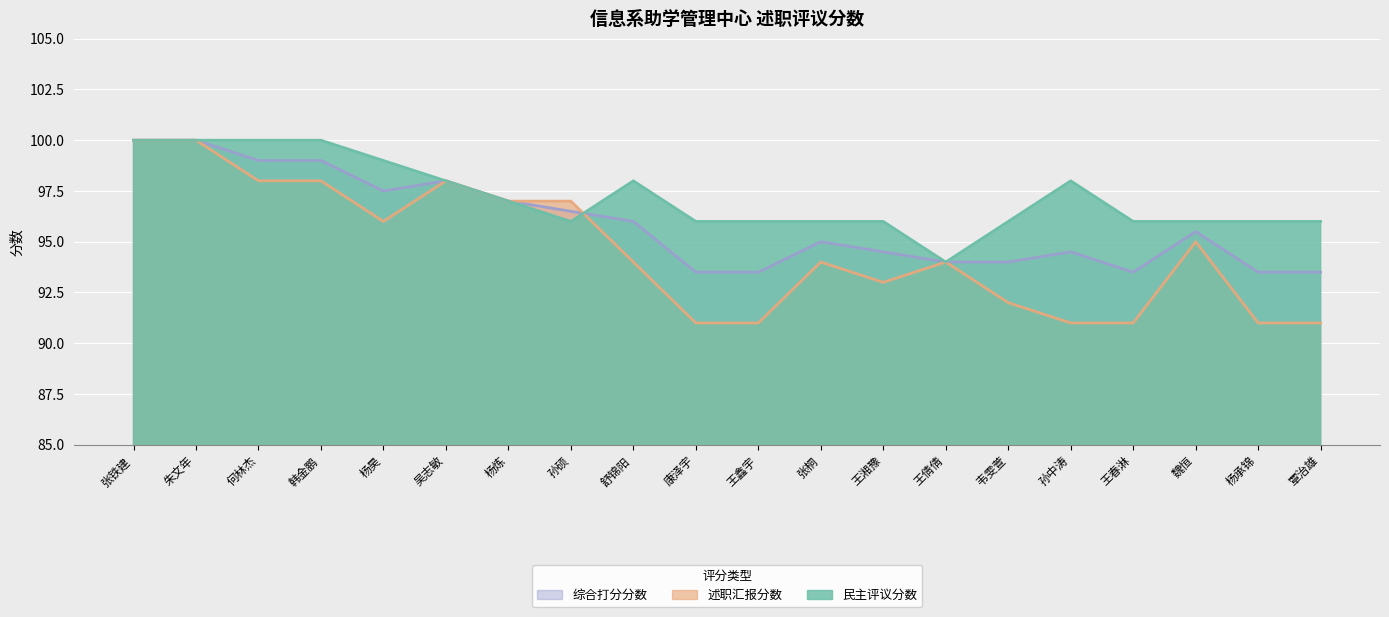

Which series ends up on top after the final intersection of 综合打分分数 and 述职汇报分数?

综合打分分数